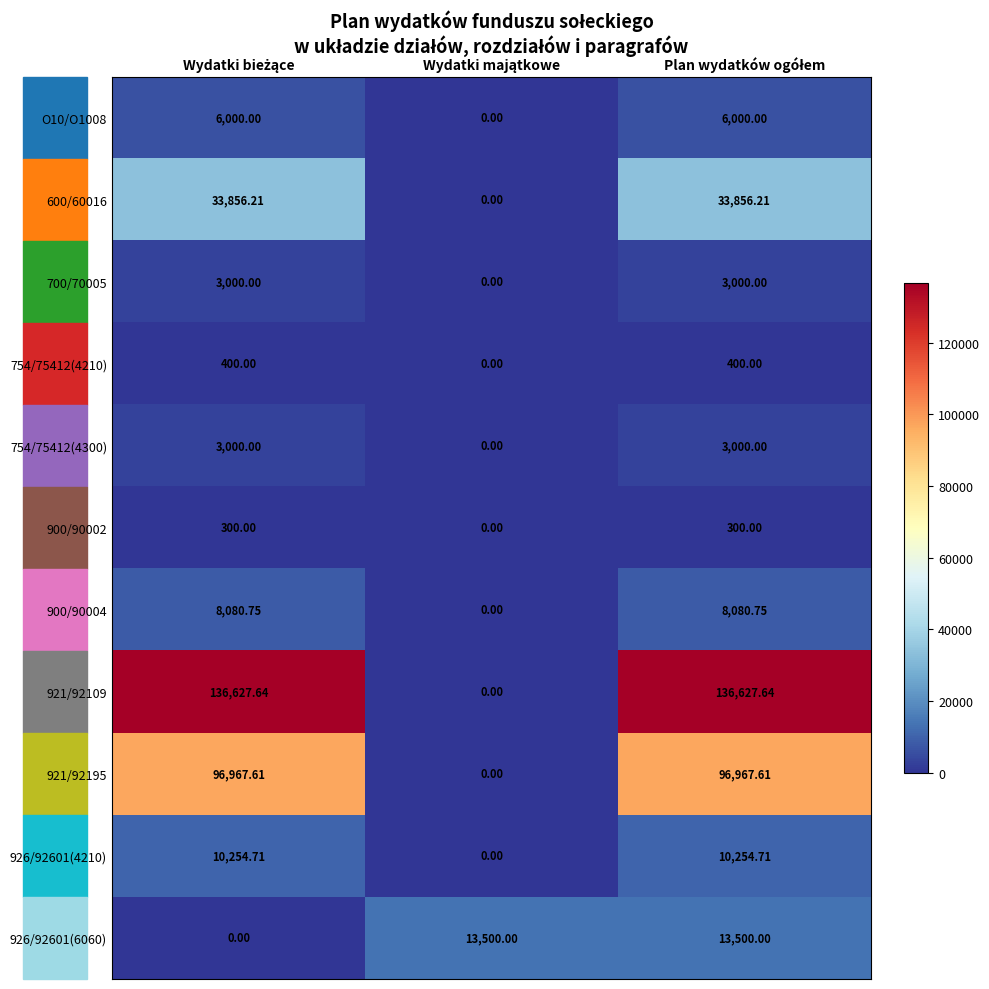

Count the number of data series in this chart.

11